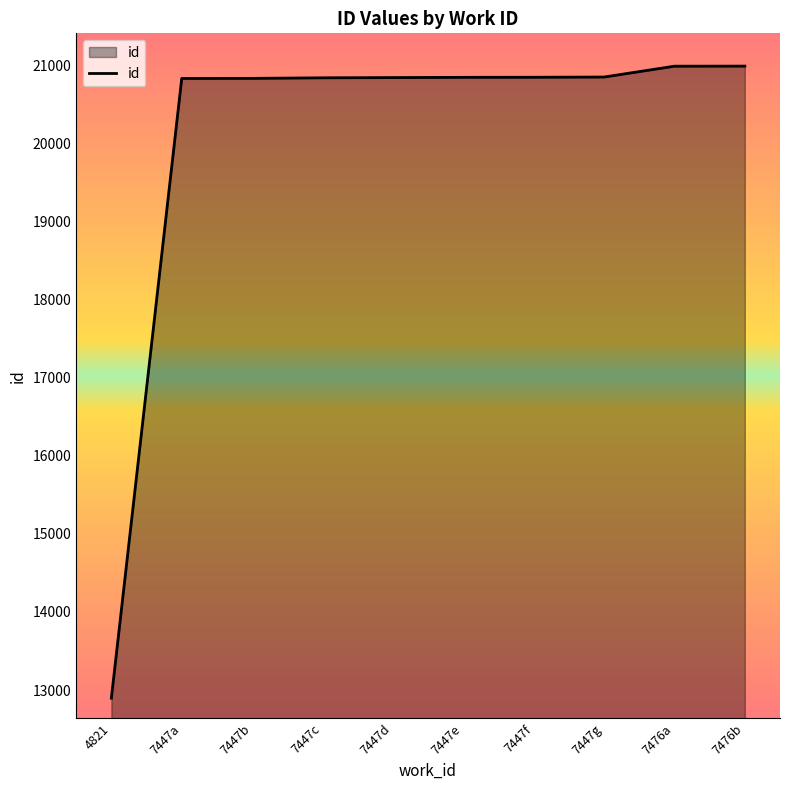

What is the change in value from 7447f to 7476a?

+142